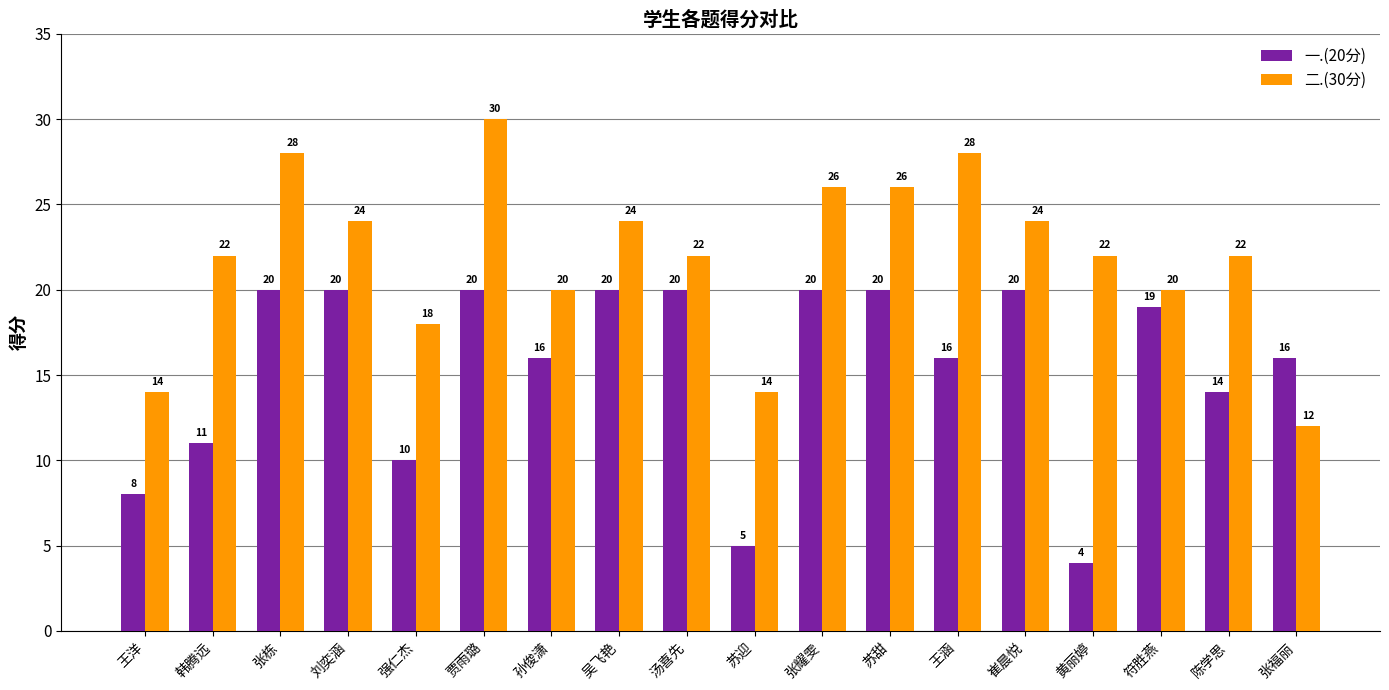

How many categories are shown in the chart?

18